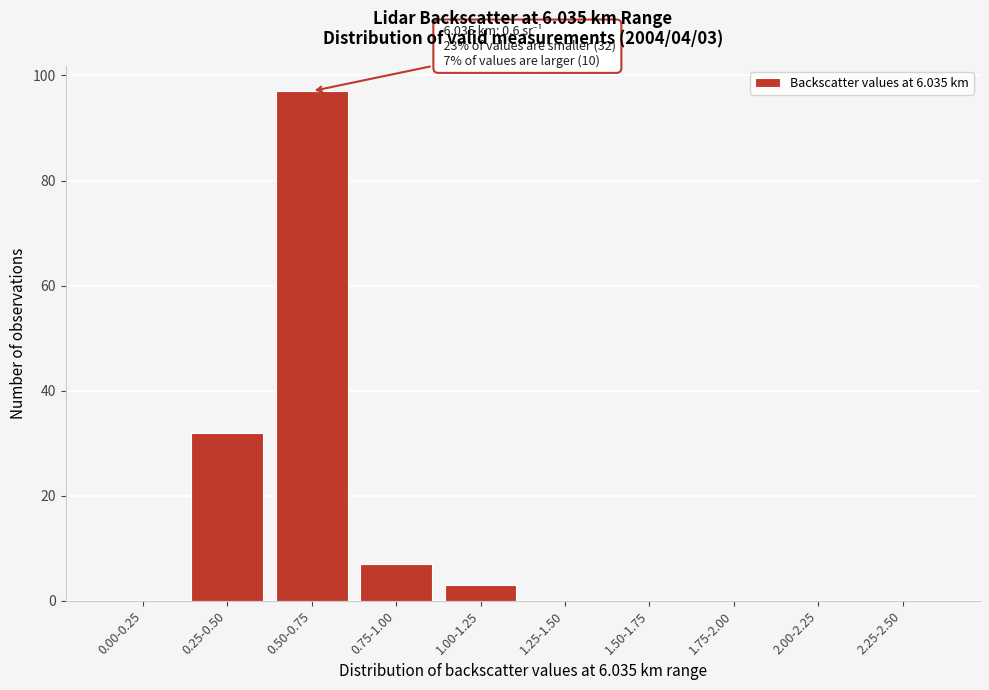

Reading right to left, list all the values displayed in this chart.

2.25-2.50=0	2.00-2.25=0	1.75-2.00=0	1.50-1.75=0	1.25-1.50=0	1.00-1.25=3	0.75-1.00=7	0.50-0.75=97	0.25-0.50=32	0.00-0.25=0